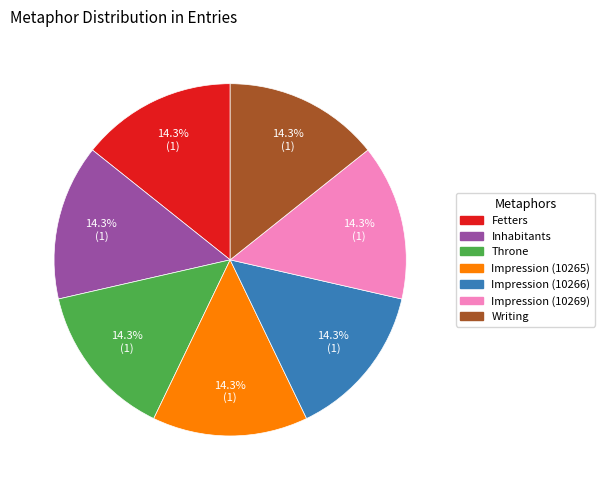

Is there a majority slice in this chart?

No